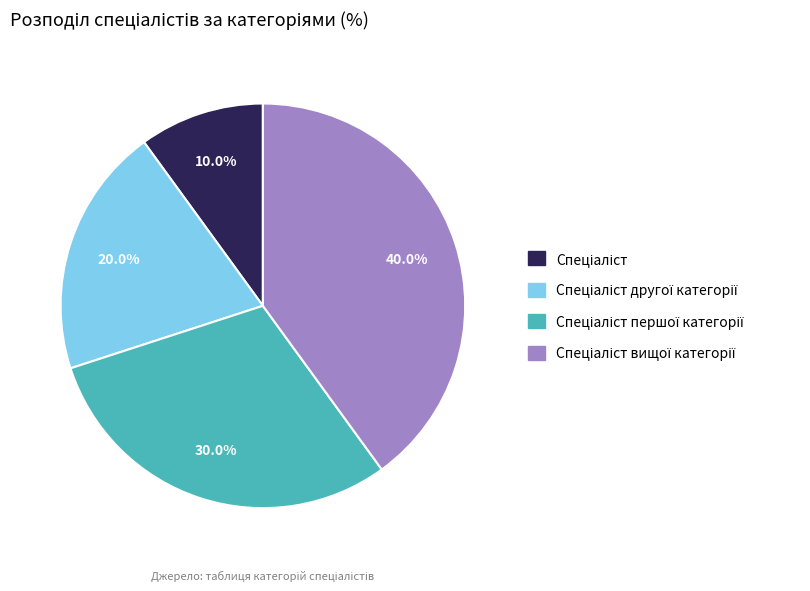

Is there any slice that represents more than half of the pie?

No